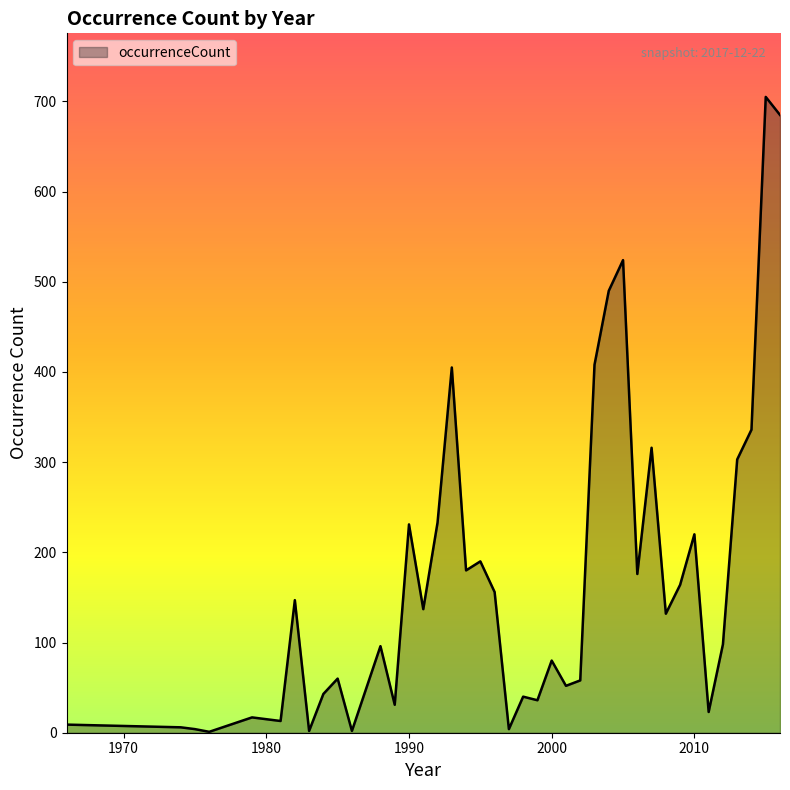

What is the maximum value shown in the chart?

705